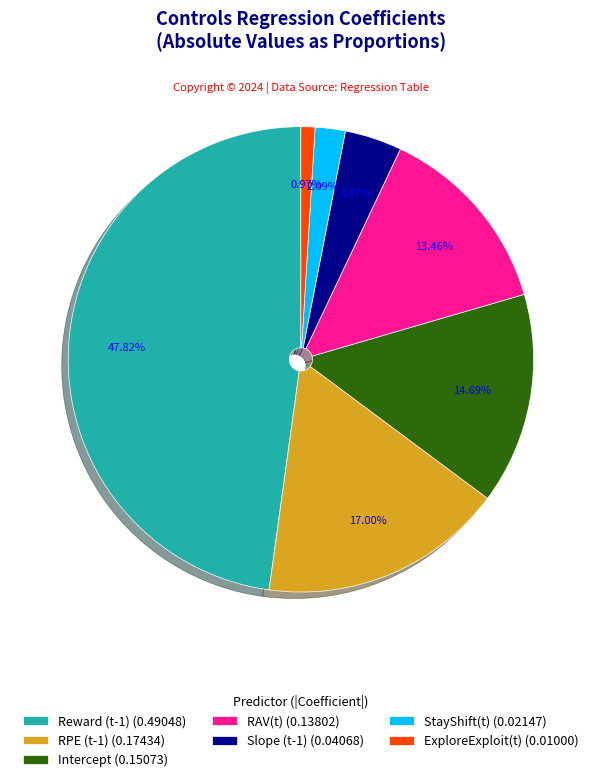

Is there any slice that represents more than half of the pie?

No